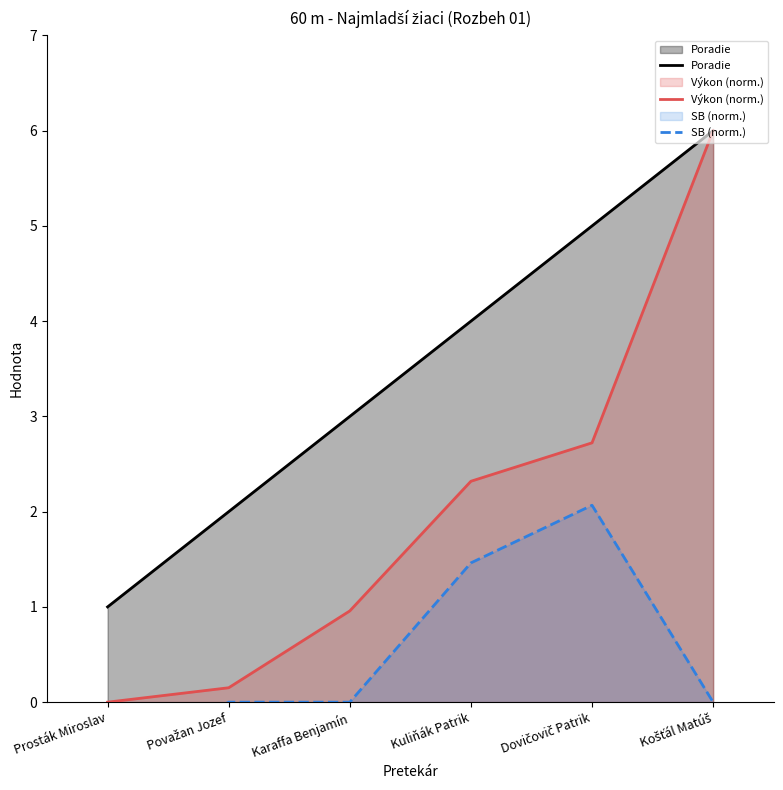

At Kuliňák Patrik, list the series in order from smallest to largest.

SB (norm.), Výkon (norm.), Poradie